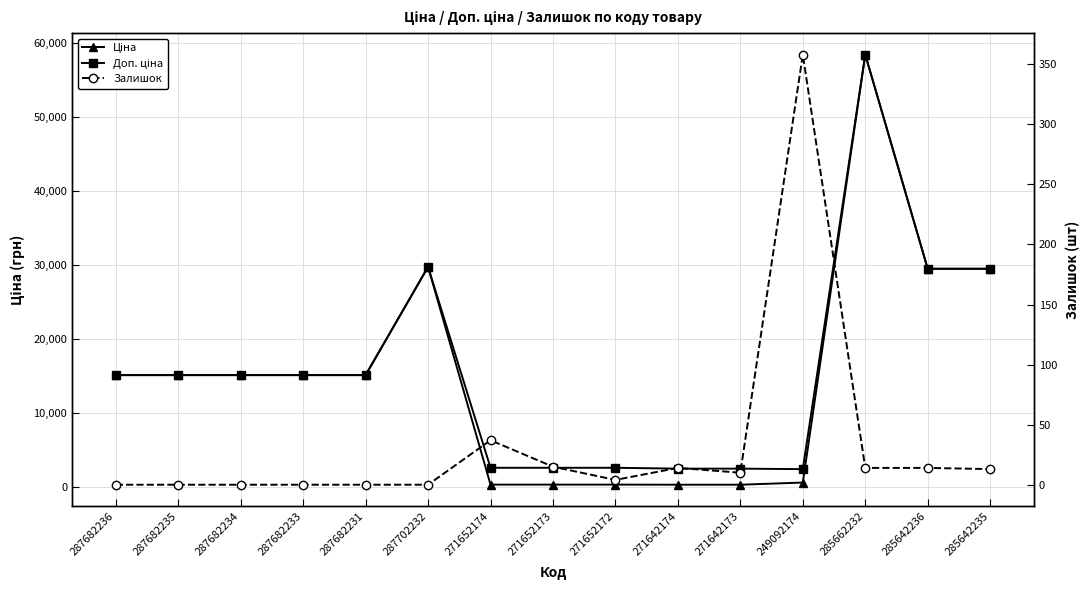

Does the chart have visible grid lines?

Yes